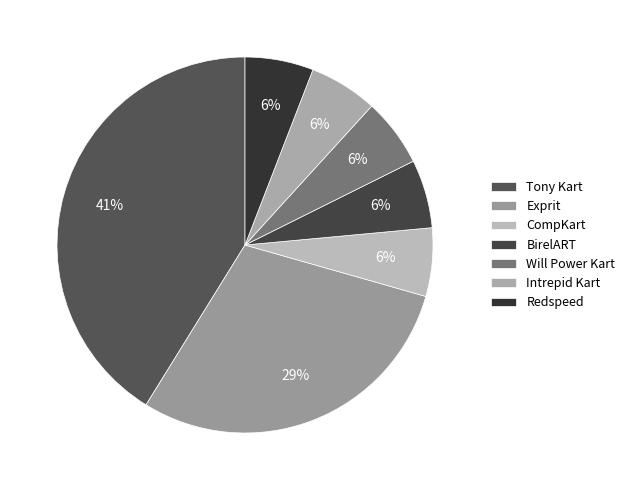

To the nearest percent, what is the average slice percentage?

14%